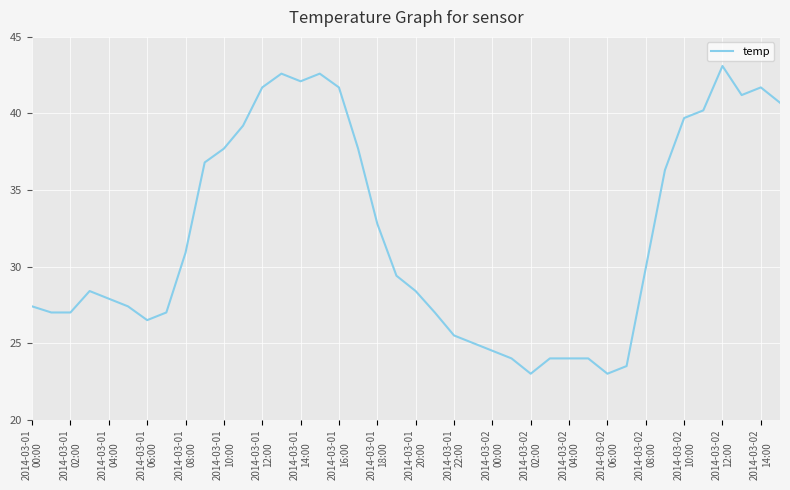

Reading left to right, what are all the values shown in this chart?

27.4	27.0	27.0	28.4	27.9	27.4	26.5	27.0	30.9	36.8	37.7	39.2	41.7	42.6	42.1	42.6	41.7	37.7	32.8	29.4	28.4	27.0	25.5	25.0	24.5	24.0	23.0	24.0	24.0	24.0	23.0	23.5	29.9	36.3	39.7	40.2	43.1	41.2	41.7	40.7